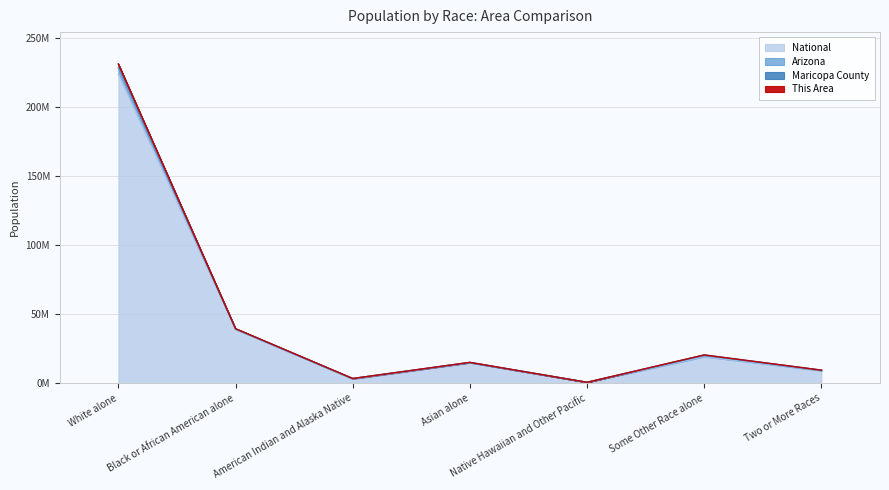

What is the minimum value shown in the chart?

0.5